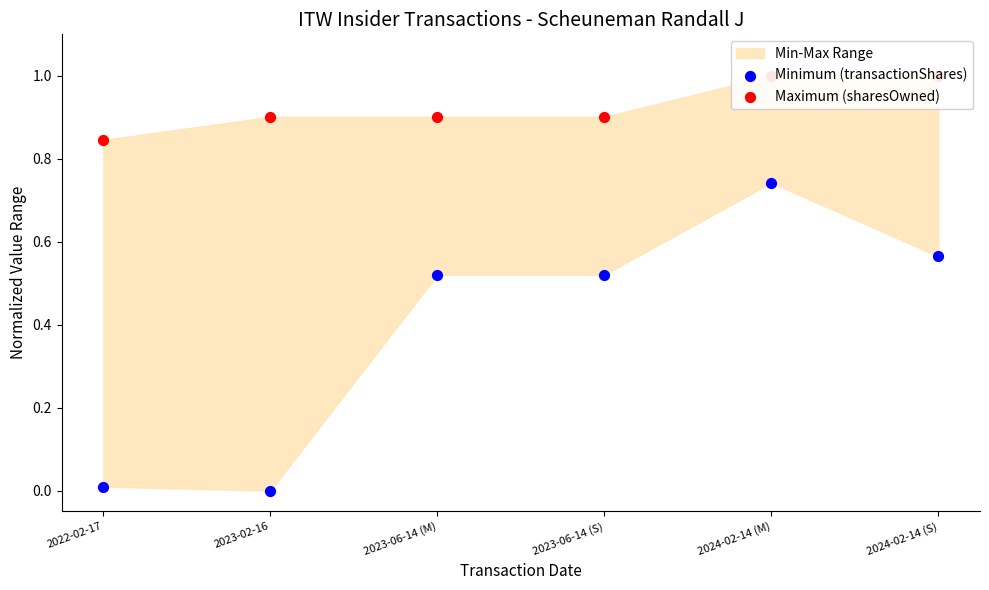

Is the value of Maximum (sharesOwned) at 2023-02-16 greater than the value of Minimum (transactionShares) at 2023-06-14 (M)?

Yes